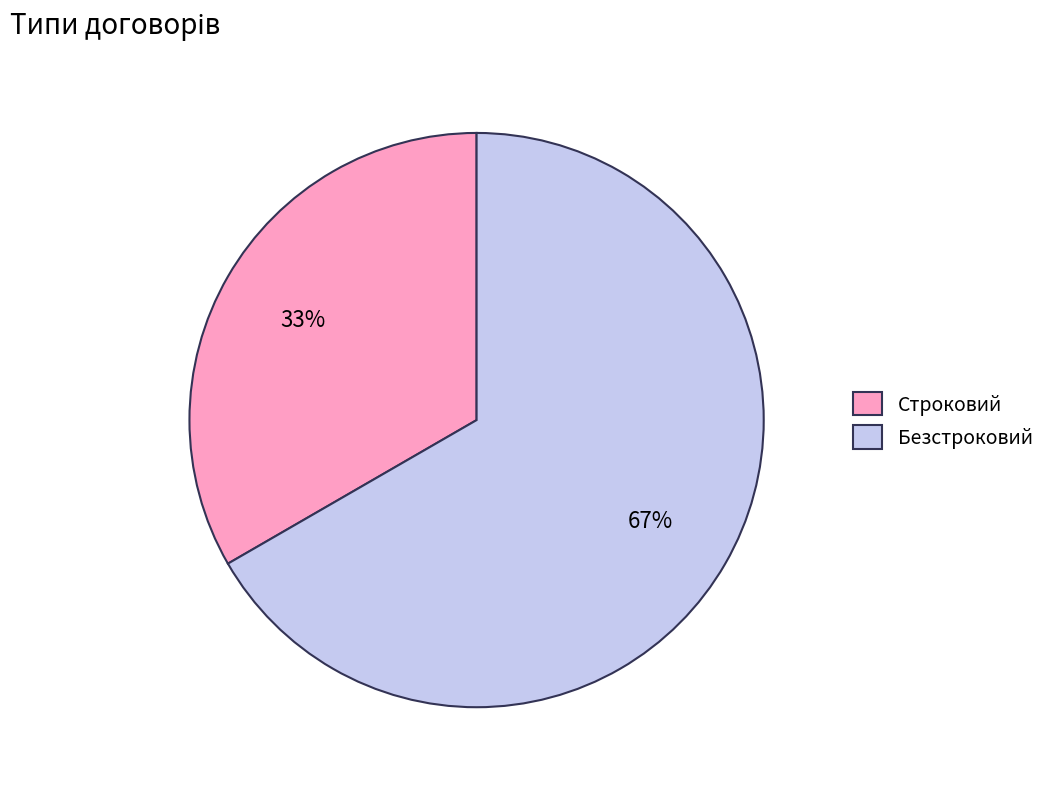

Count the number of slices in the pie.

2